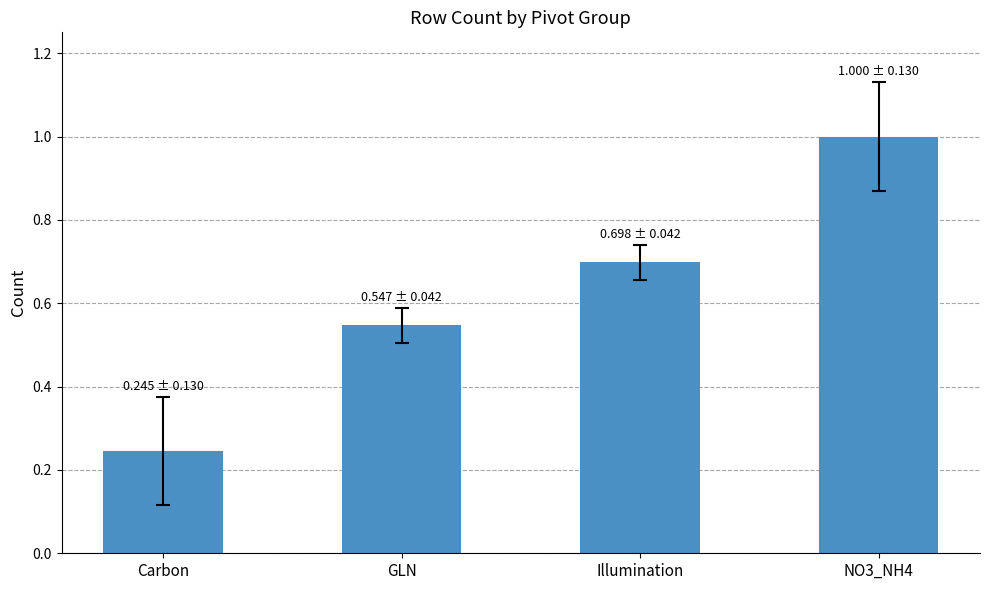

Which category has the lowest value across all series?

Carbon